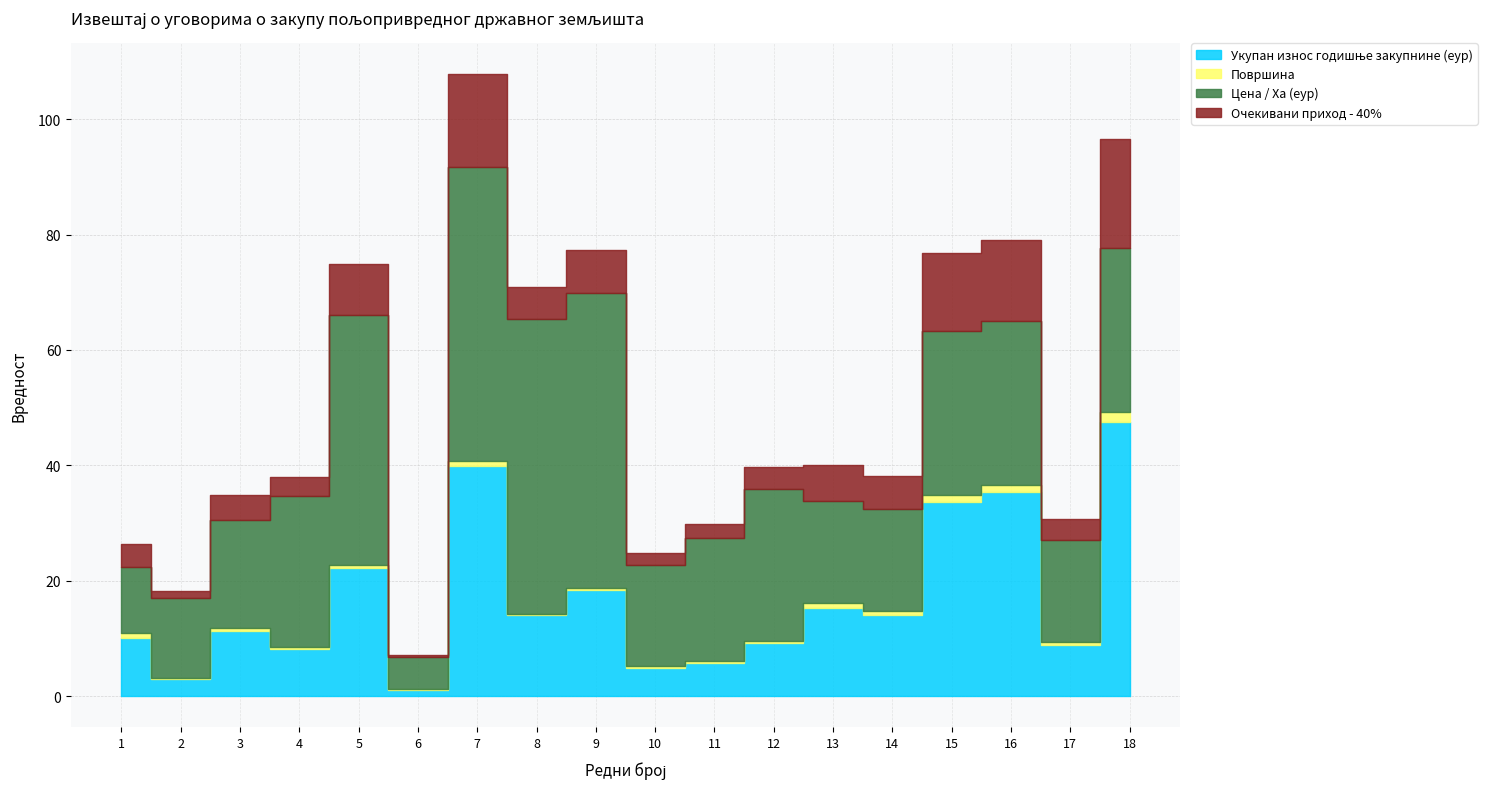

How many lines are shown in the chart?

4